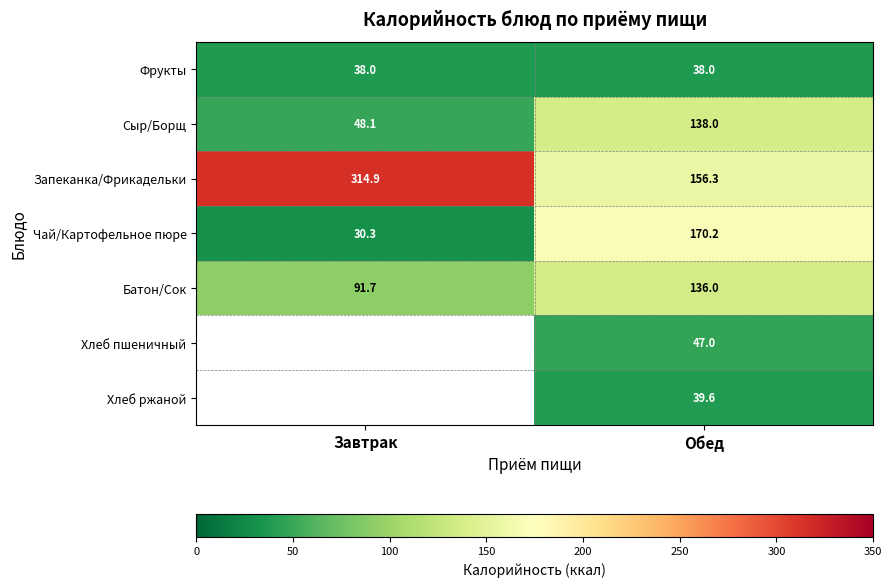

Is the value of Батон/Сок at Обед greater than the value of Хлеб ржаной at Обед?

Yes